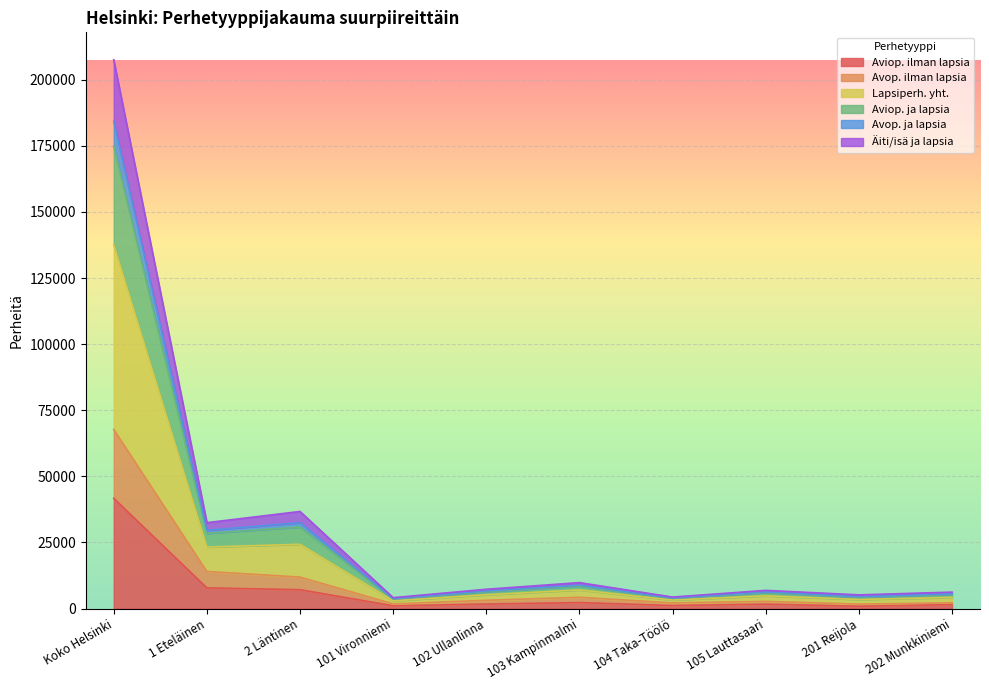

What is the value of the Aviop. ja lapsia point at the 6th from the left?

8839